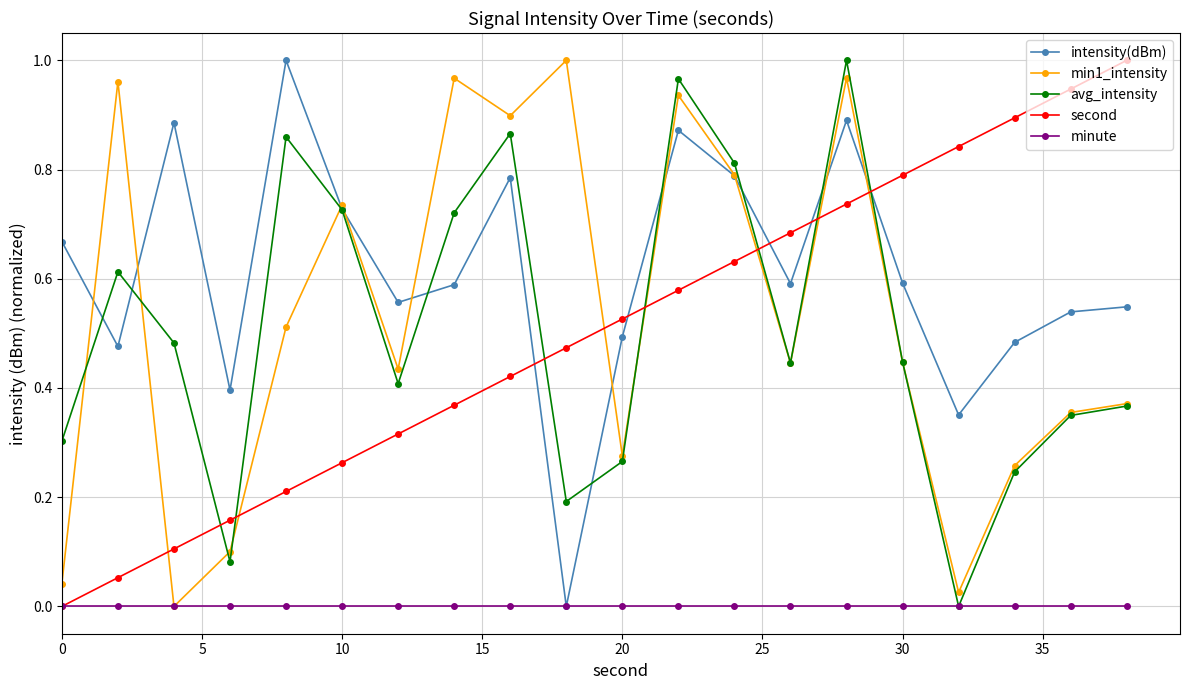

How many series are shown in this chart?

5